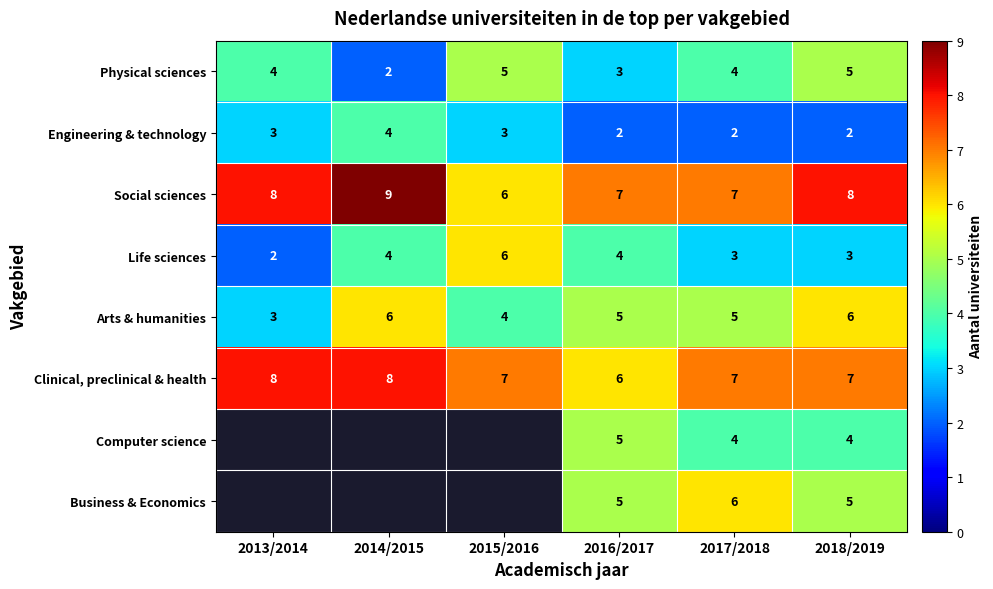

At which category does the chart reach its minimum across all series?

2014/2015